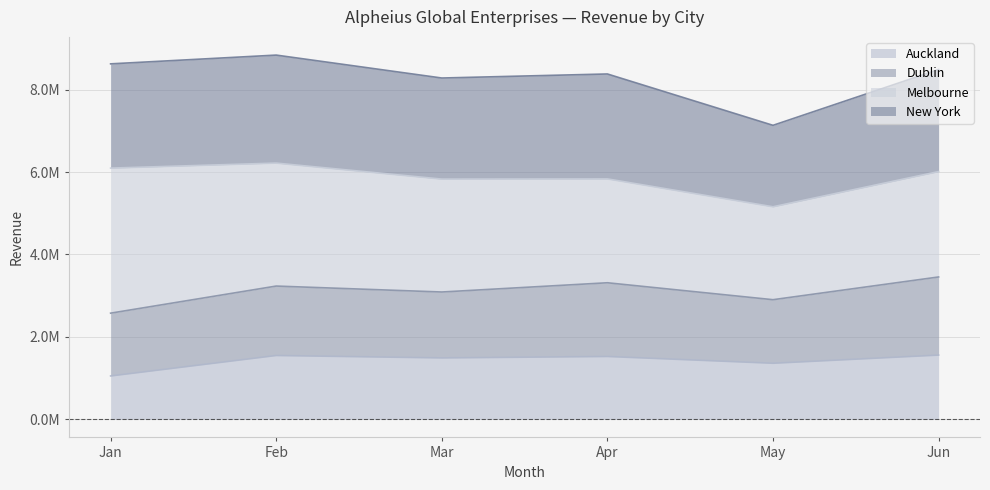

What is the average value of the Auckland series?

1420758